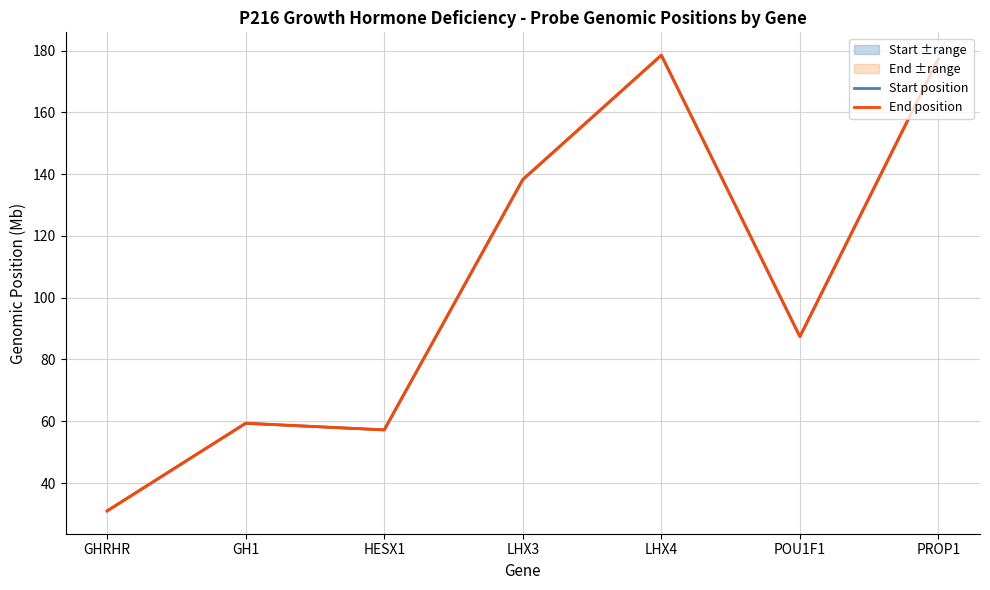

At which category does Start position reach its first local valley?

HESX1